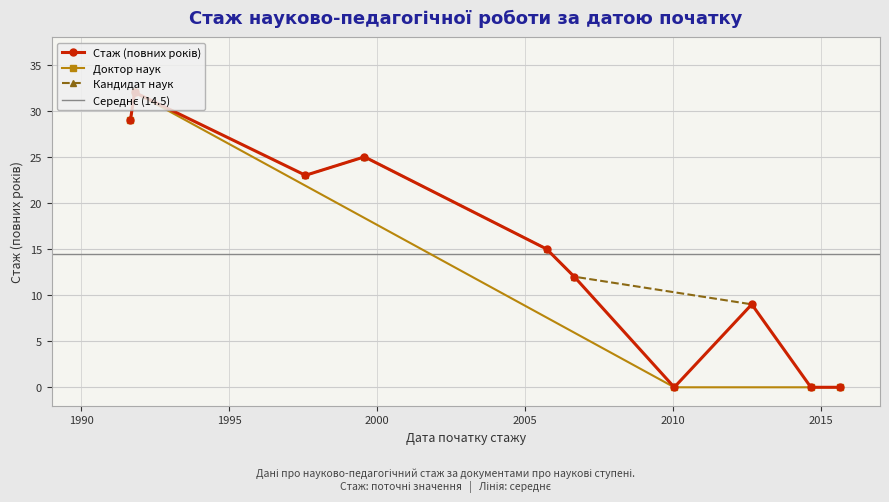

At which label is the value closest to 16?

2005-09-25